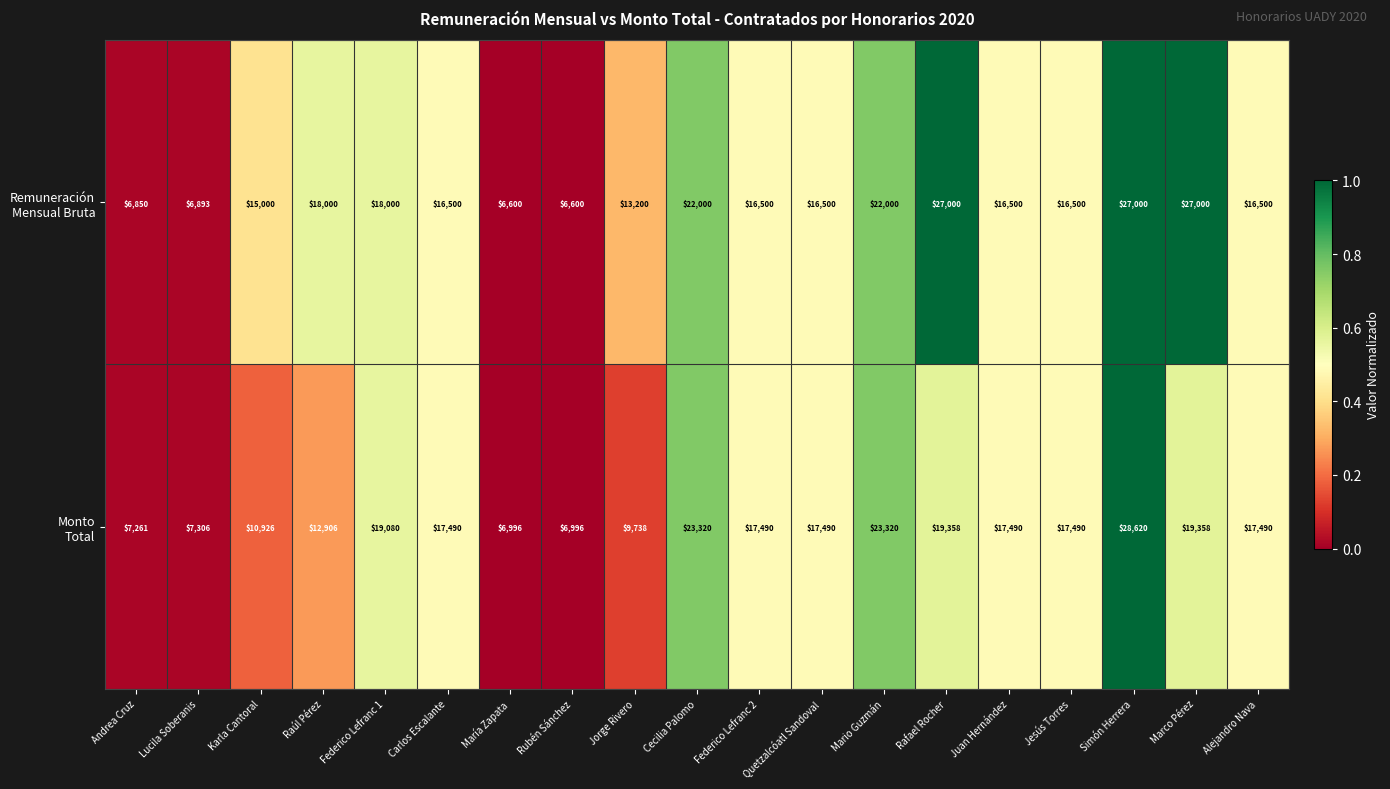

What is the total value across all series at Federico Lefranc 1?

37080